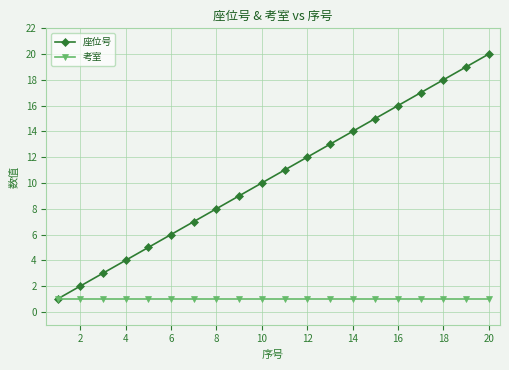

Rank the series by their average value, from highest to lowest.

座位号, 考室